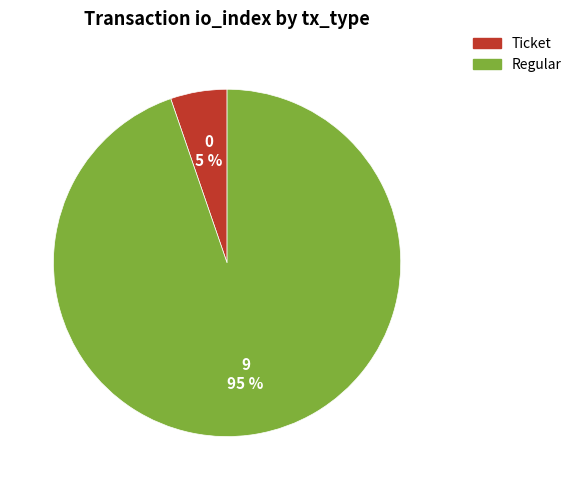

How many slices are in this pie chart?

2